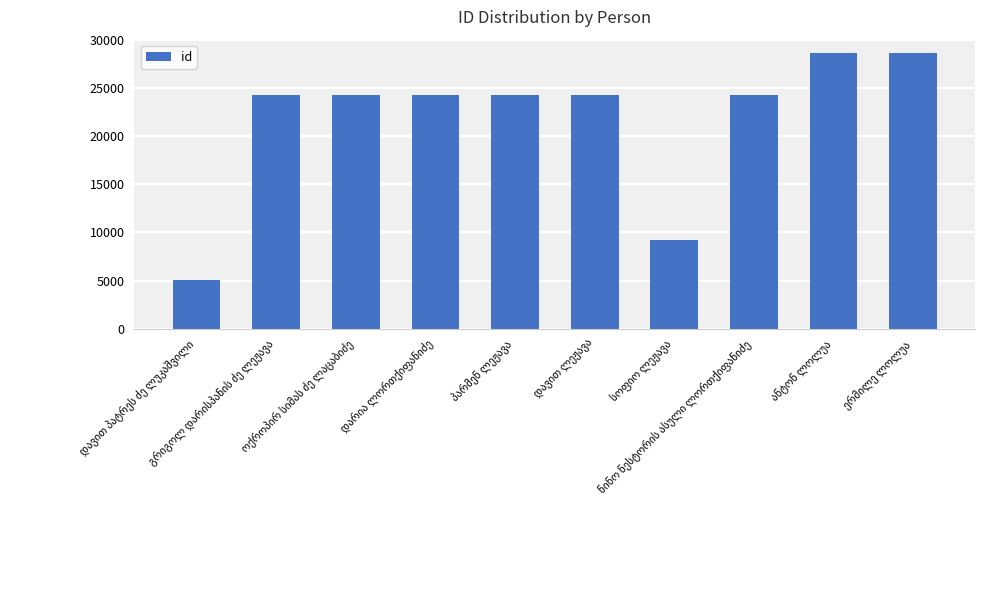

What is the value of the 5th bar from the left?

24288